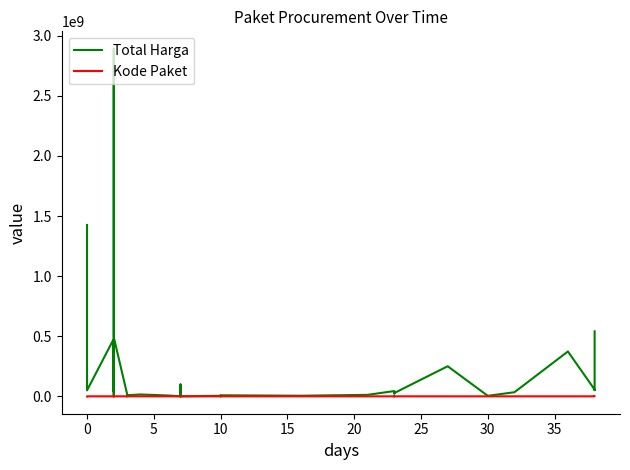

What is the lowest value of the Kode Paket series?

464